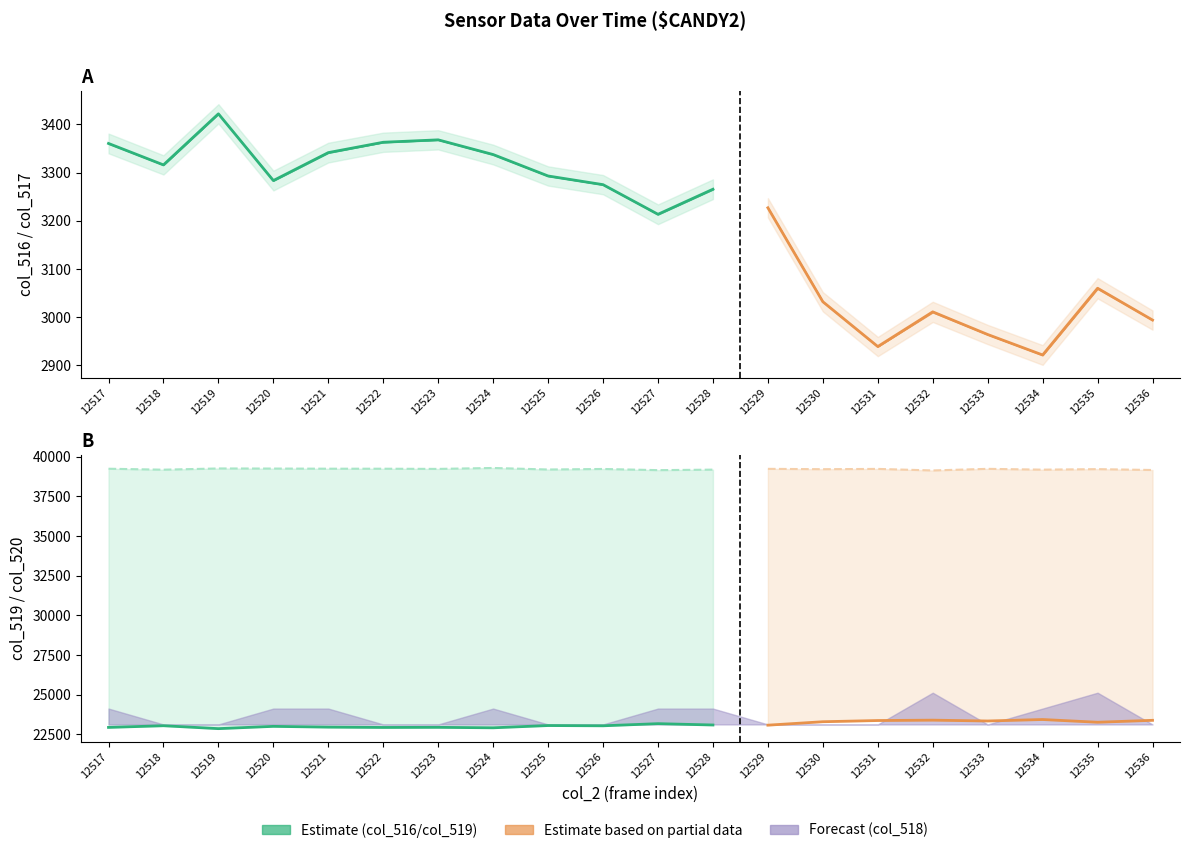

Reading right to left, transcribe all the data shown in this chart.

col_516: 12536=2994	12535=3061	12534=2922	12533=2964	12532=3012	12531=2939	12530=3032	12529=3227	12528=3266	12527=3214	12526=3275	12525=3293	12524=3338	12523=3368	12522=3363	12521=3342	12520=3284	12519=3422	12518=3316	12517=3361
col_517: 12536=2994	12535=3059	12534=2921	12533=2964	12532=3010	12531=2939	12530=3032	12529=3227	12528=3265	12527=3213	12526=3275	12525=3293	12524=3337	12523=3368	12522=3363	12521=3341	12520=3283	12519=3422	12518=3316	12517=3360
col_518: 12536=0	12535=2	12534=1	12533=0	12532=2	12531=0	12530=0	12529=0	12528=1	12527=1	12526=0	12525=0	12524=1	12523=0	12522=0	12521=1	12520=1	12519=0	12518=0	12517=1
col_519: 12536=23378	12535=23256	12534=23428	12533=23335	12532=23388	12531=23364	12530=23289	12529=23072	12528=23083	12527=23167	12526=23032	12525=23048	12524=22906	12523=22935	12522=22928	12521=22948	12520=22997	12519=22853	12518=23036	12517=22931
col_520: 12536=39163	12535=39218	12534=39185	12533=39236	12532=39135	12531=39232	12530=39214	12529=39236	12528=39186	12527=39154	12526=39228	12525=39194	12524=39291	12523=39232	12522=39244	12521=39245	12520=39254	12519=39260	12518=39183	12517=39243